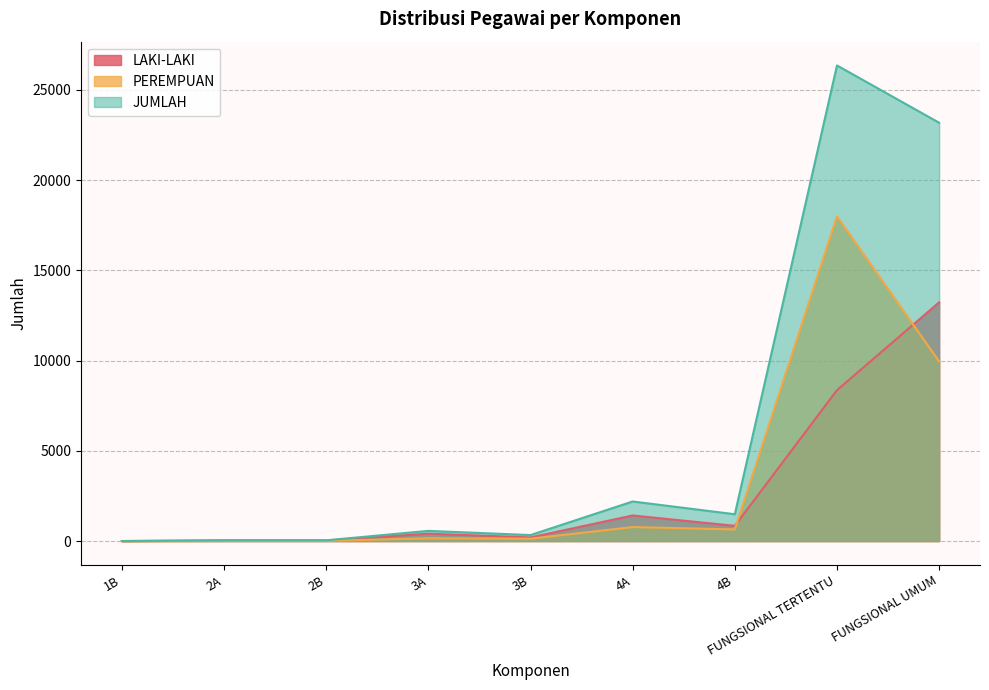

What is the spread (max minus min) of values at 4A?

1417